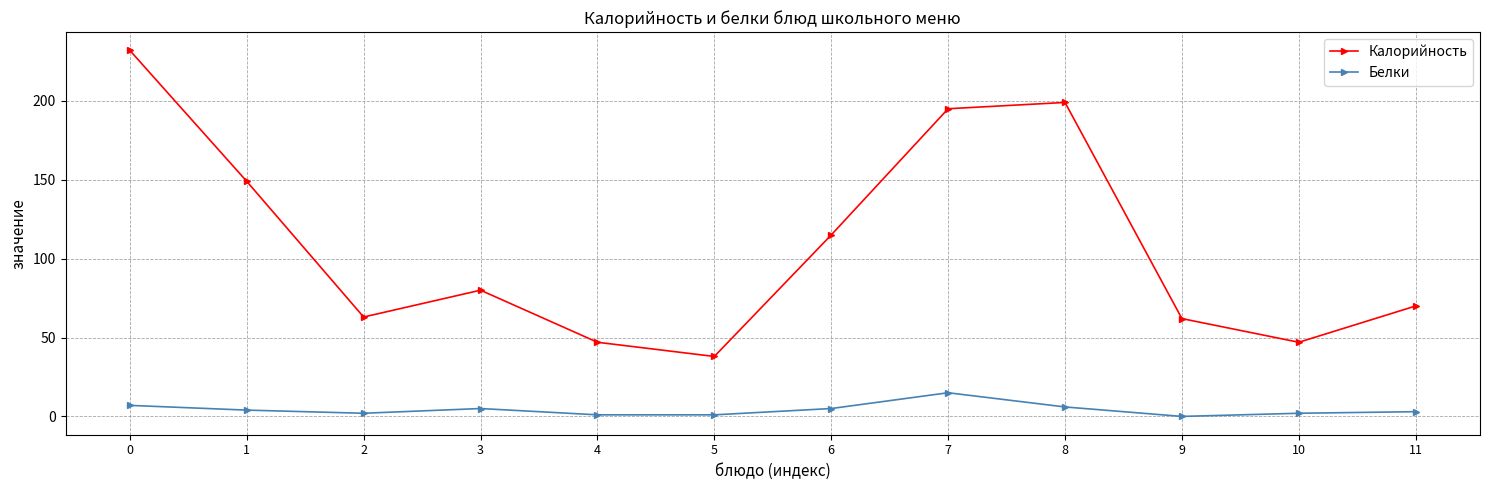

What is the difference between the second highest and second lowest values in the Калорийность series?

152